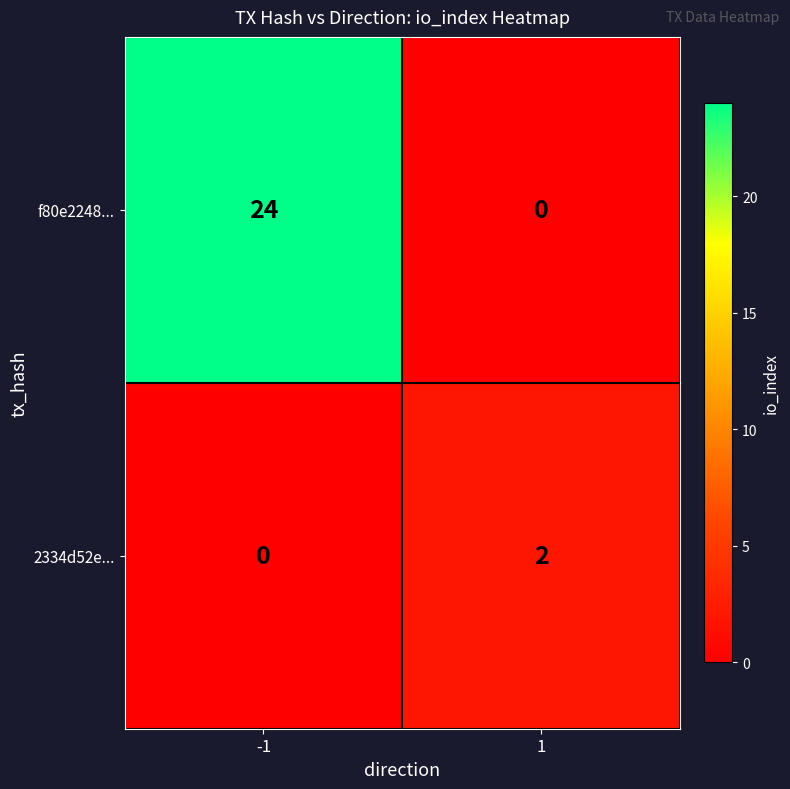

Which series has the largest total across all categories?

f80e2248...